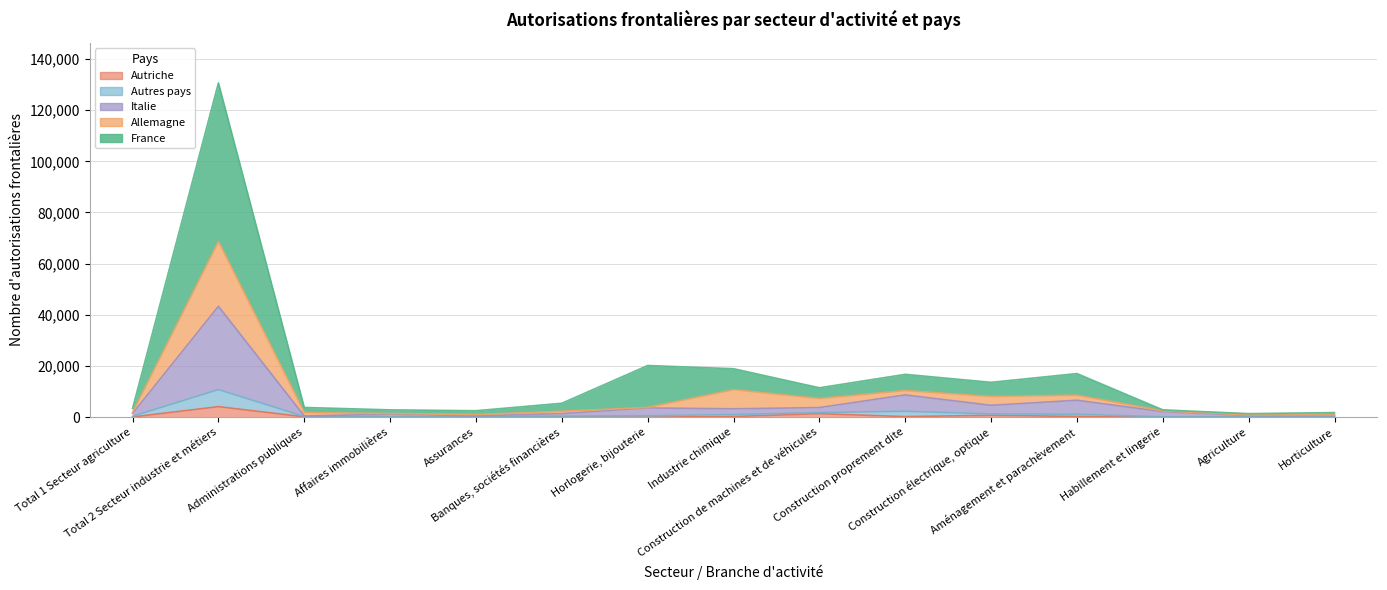

What is the average value of the Italie series?

5464